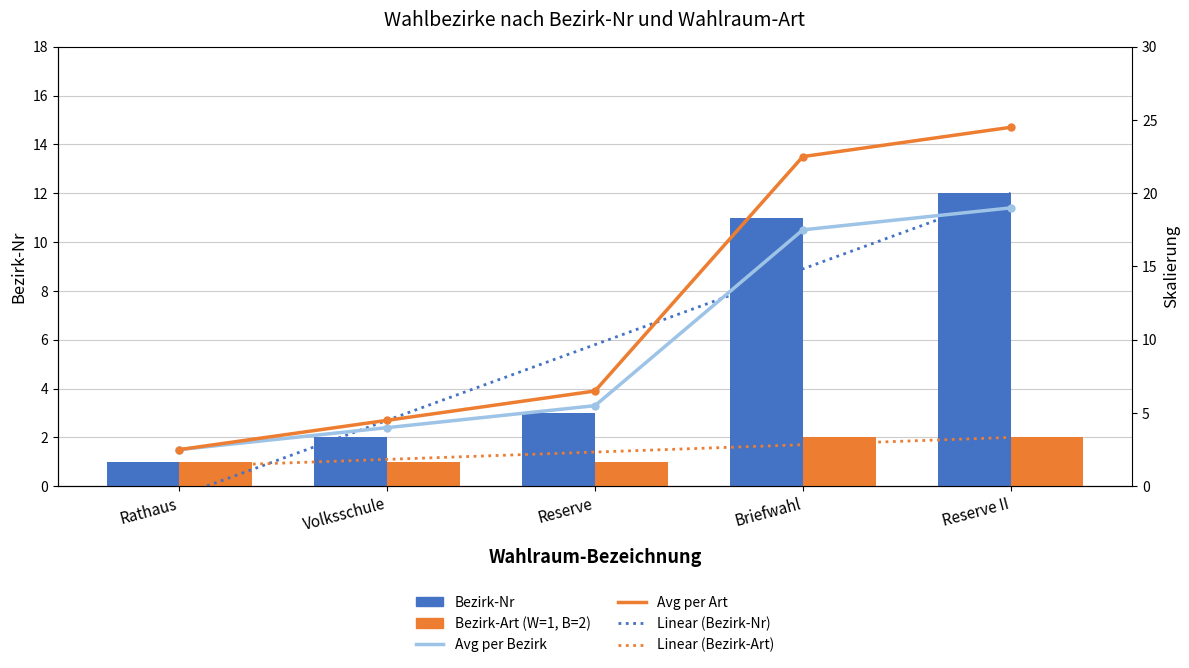

Which label corresponds to the largest value in the chart?

Reserve II